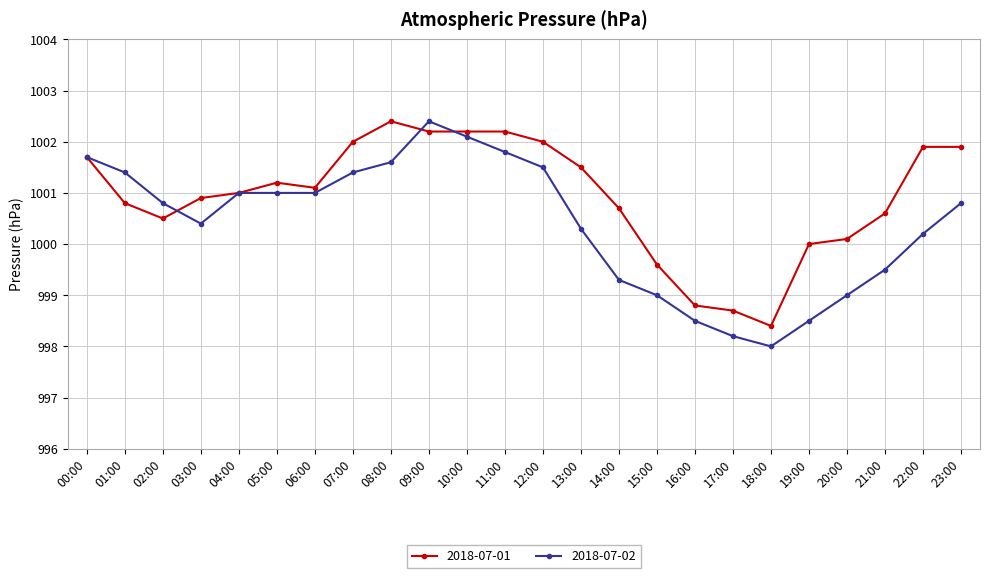

Count the number of data series in this chart.

2